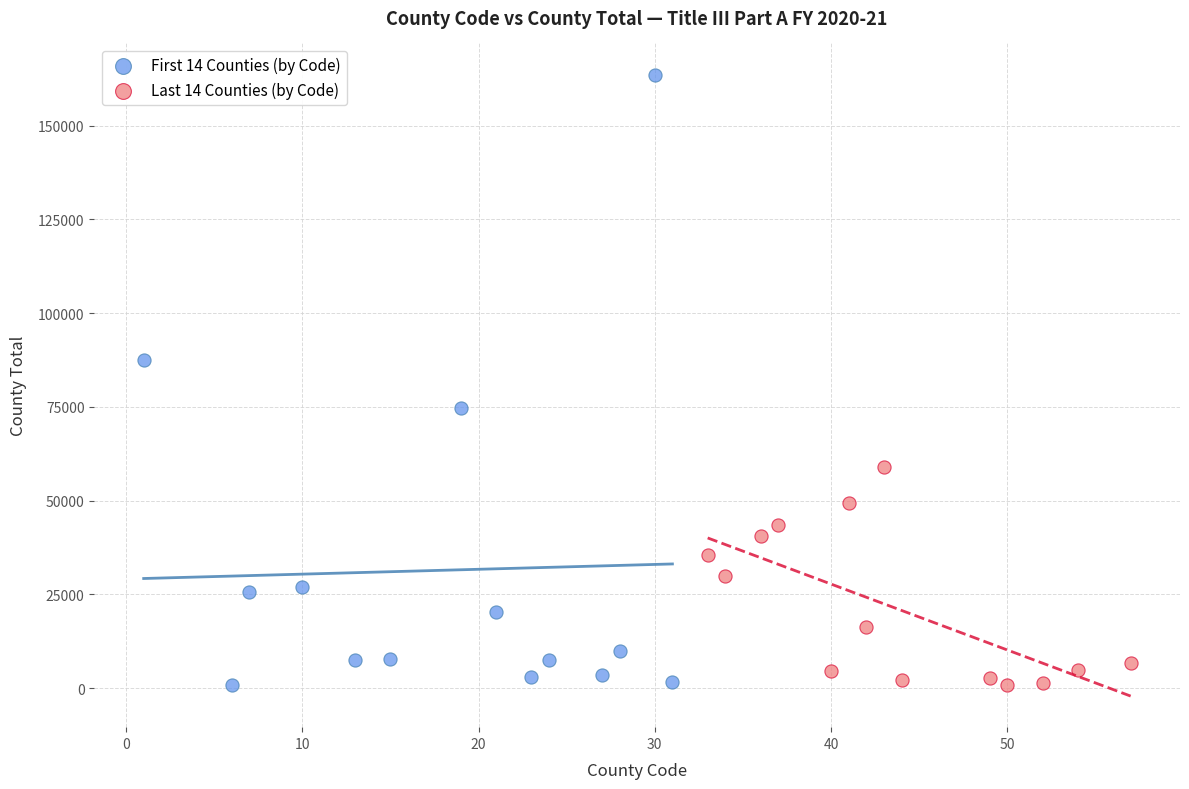

Which series has the largest Y range (max minus min)?

First 14 Counties (by Code)